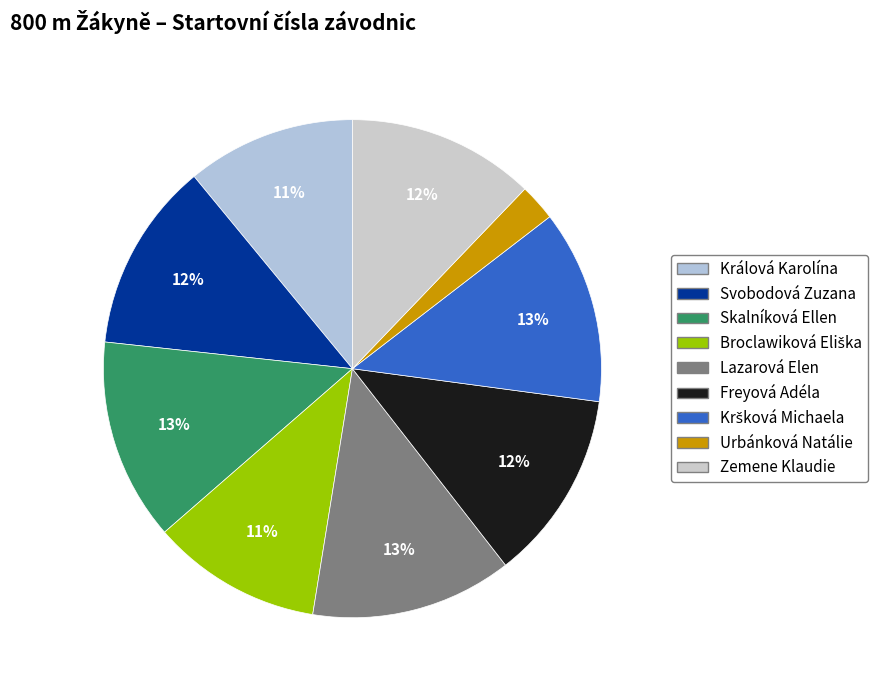

Does any single category account for the majority?

No